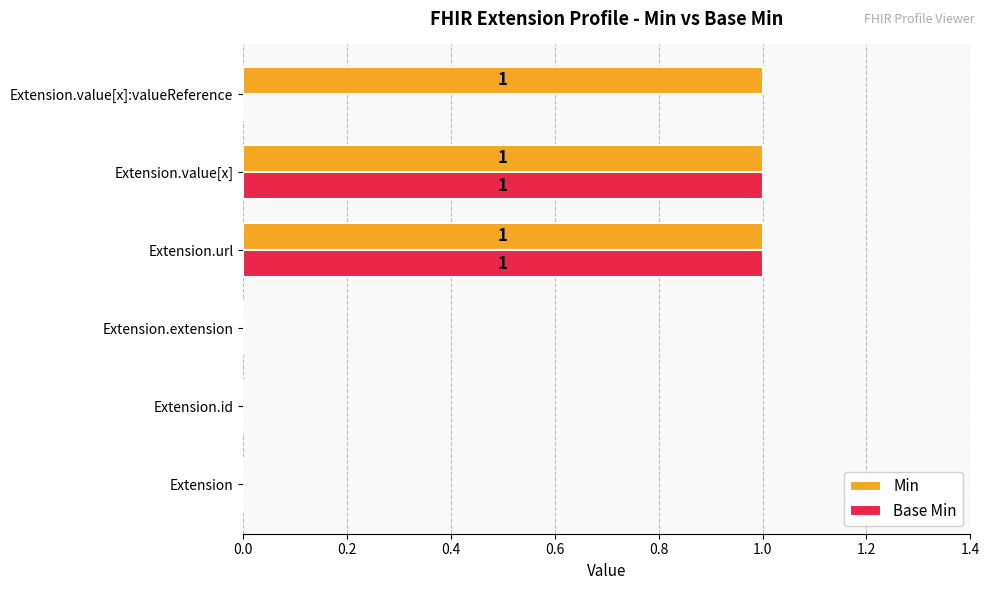

The Min series shows 2 at Extension.value[x]:valueReference. True or false?

False